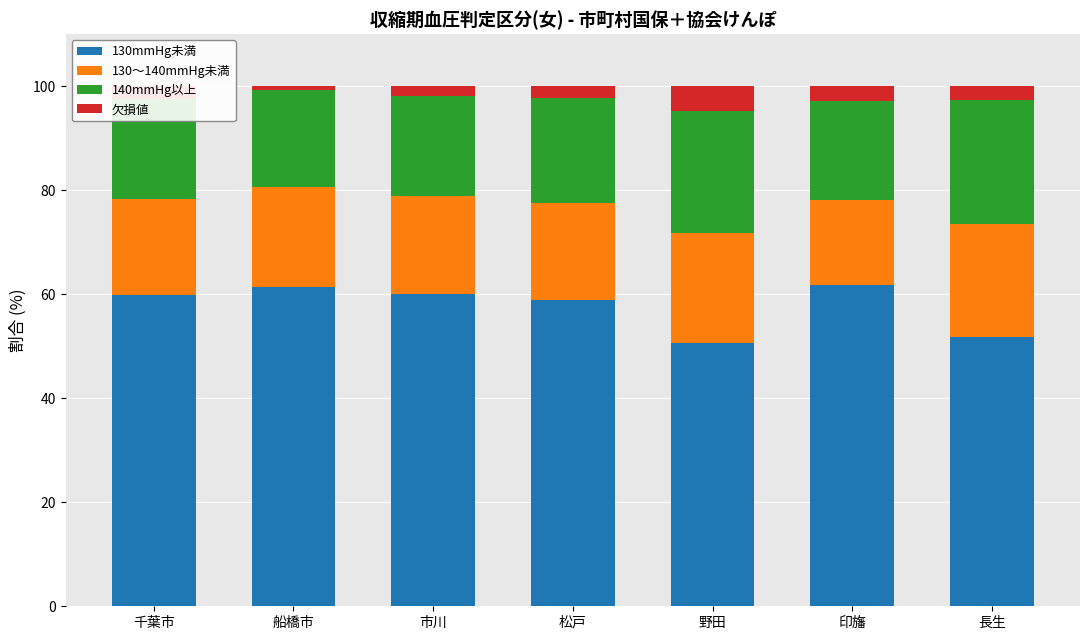

What is the total value across all series at 長生?

100.0